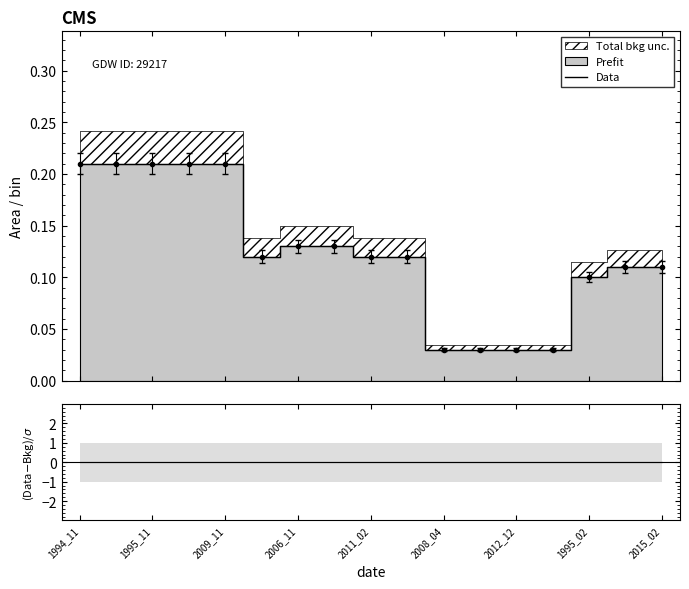

At which category is the sum across all series the highest?

1994_11